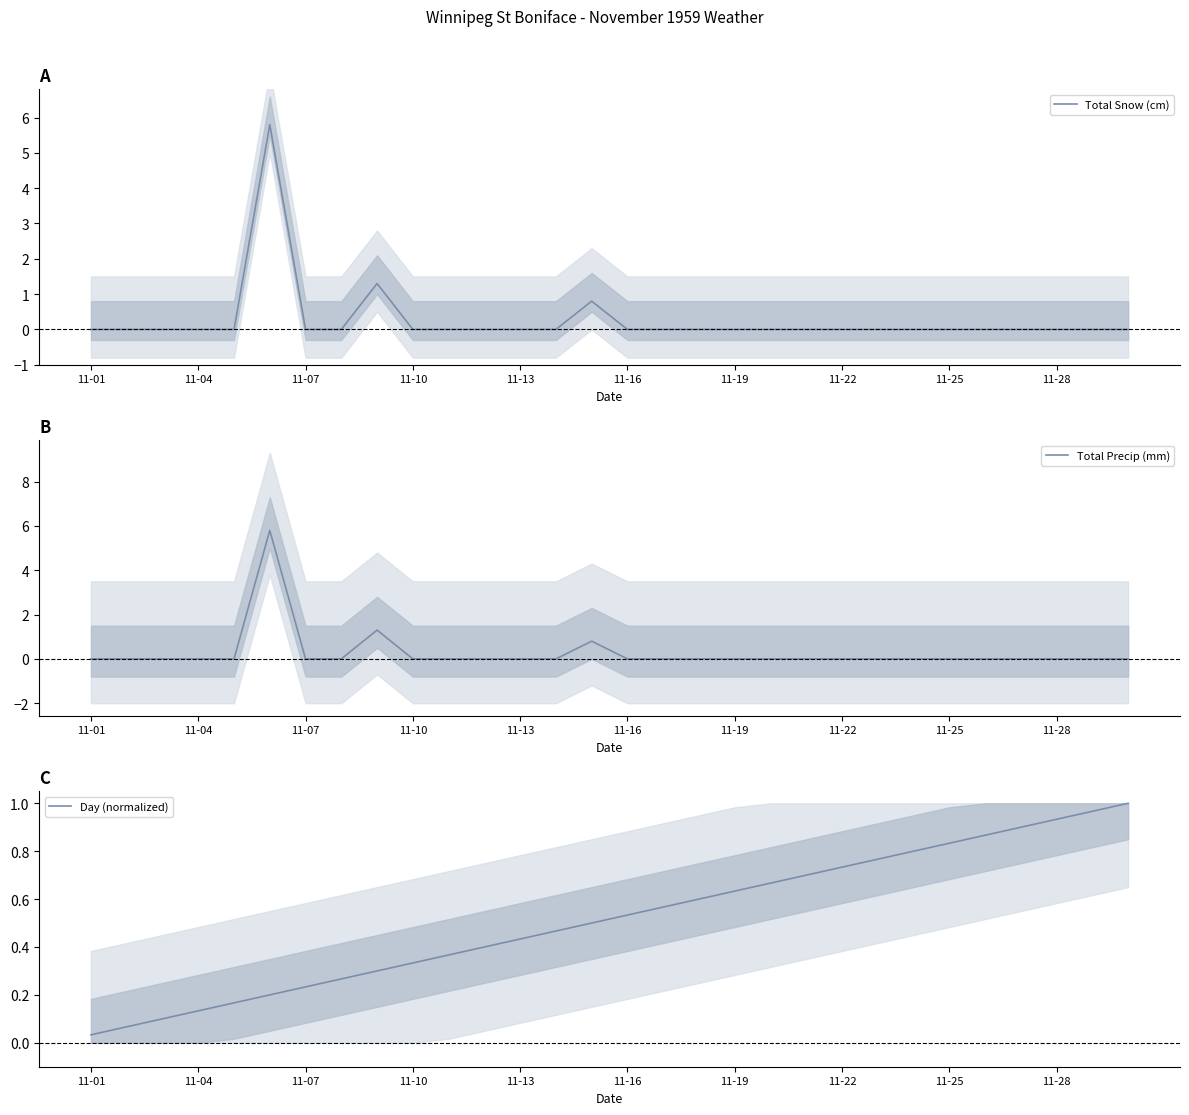

Is it true that Total Snow (cm) equals -2.7 at 11-22?

False